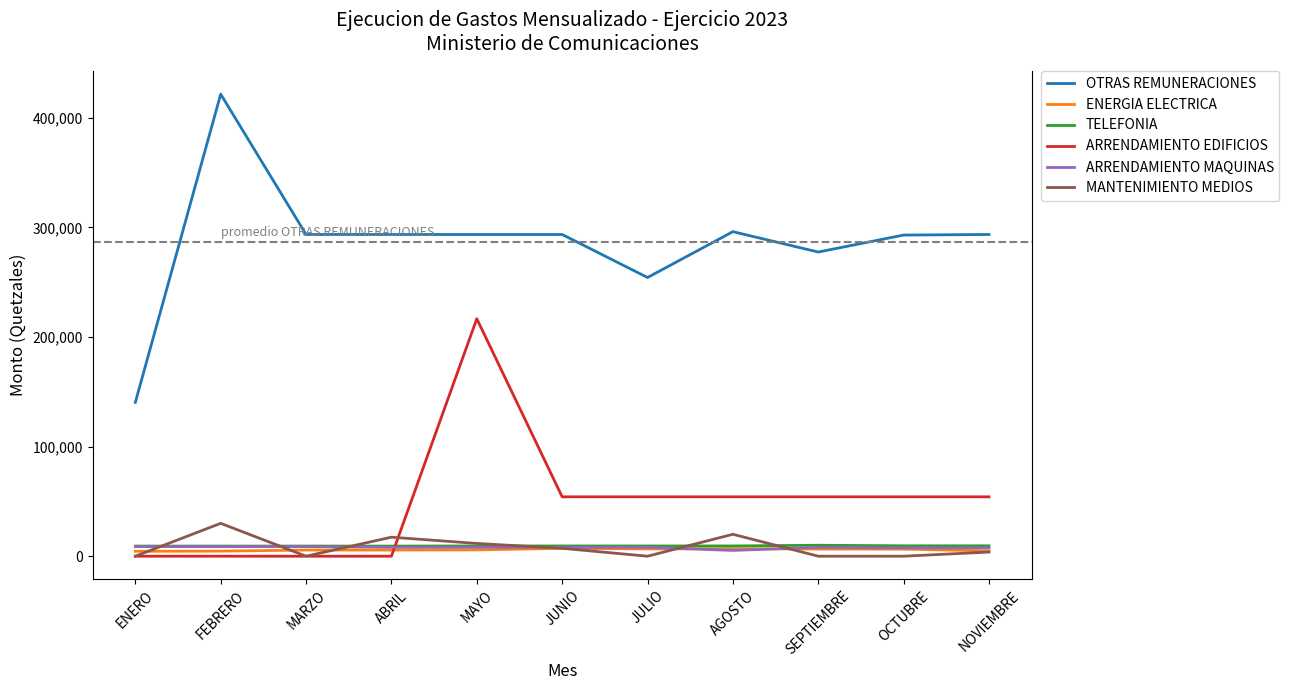

At which category is the sum across all series the highest?

MAYO